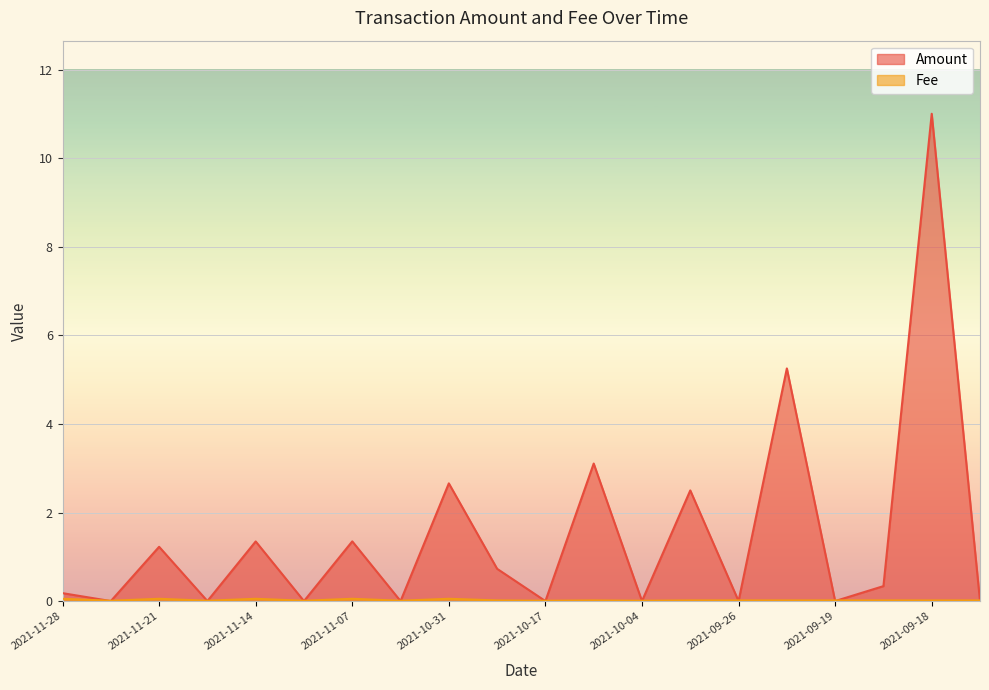

The value of Amount at 2021-11-07 is 1.3. True or false?

True